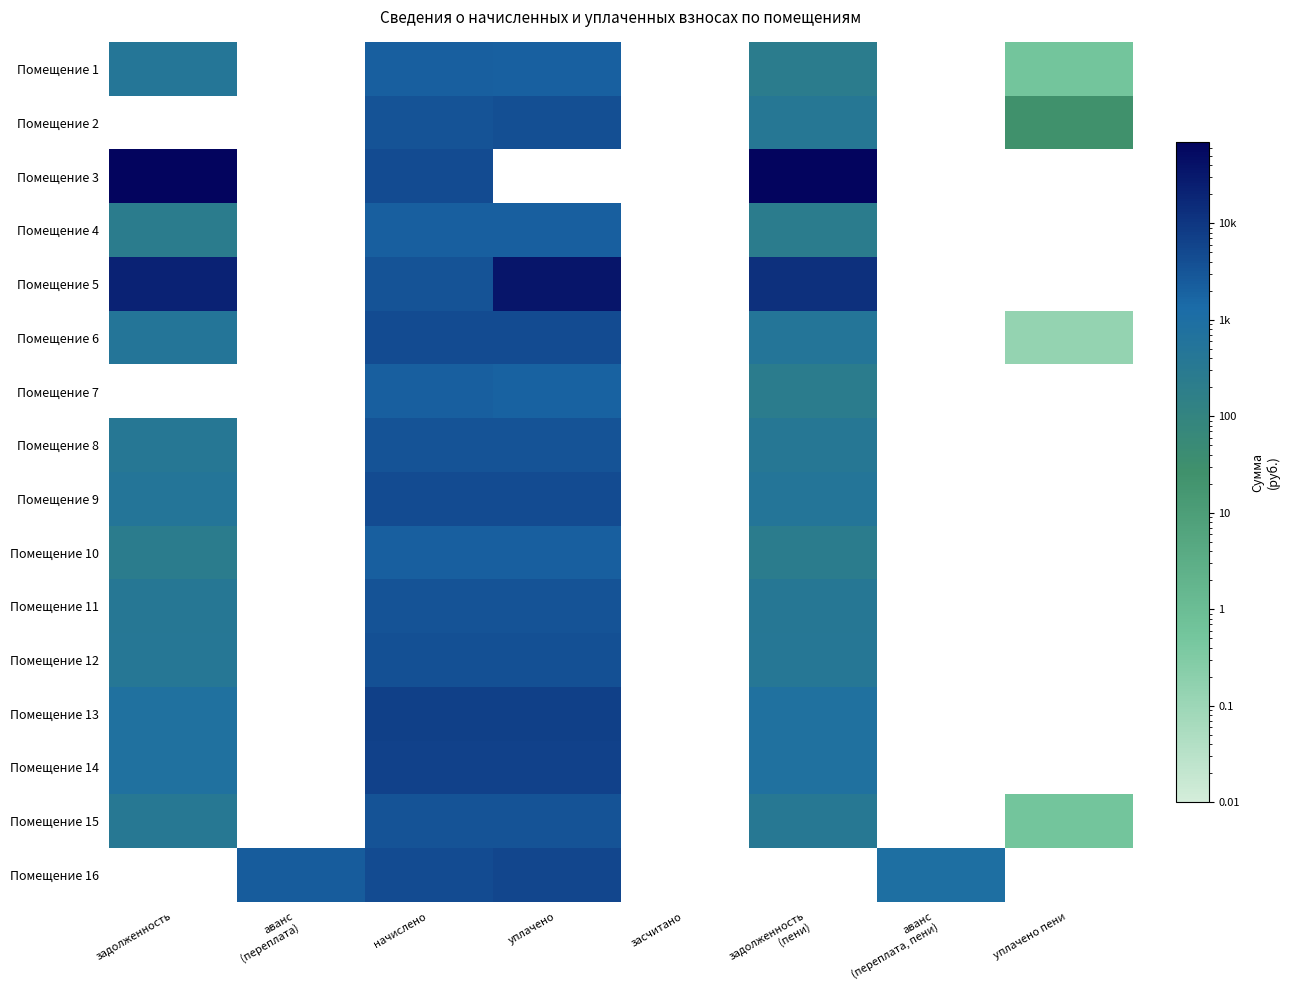

How many data points does each series have?

8